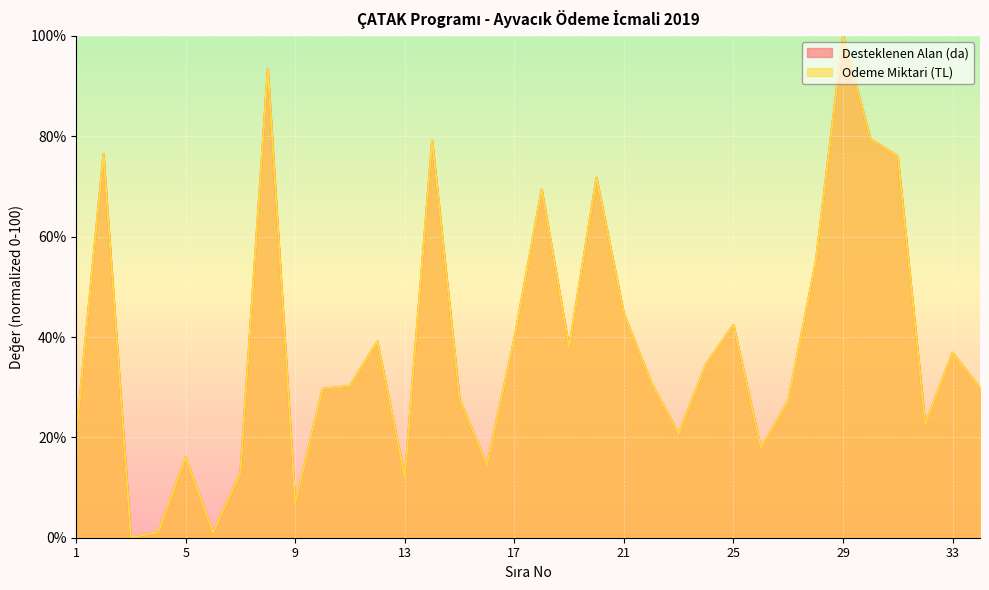

Does the chart display data point markers on the line(s)?

No